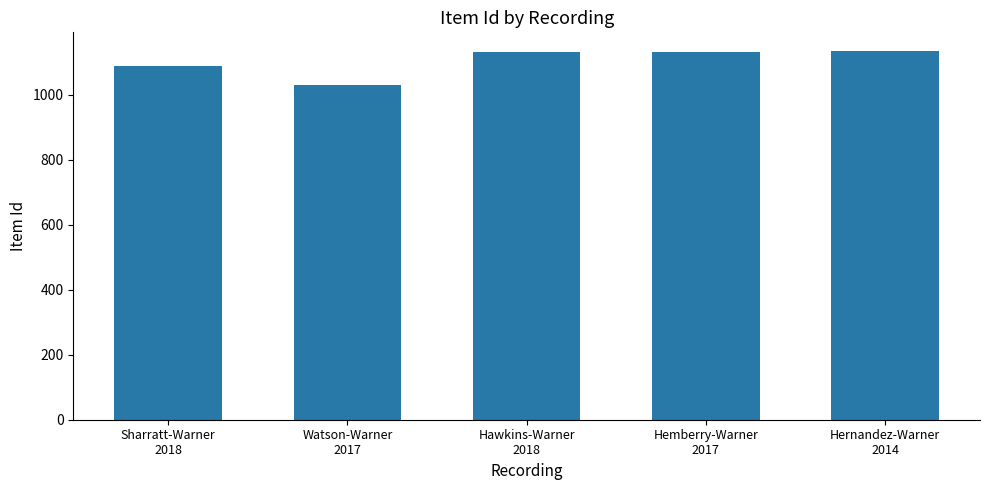

What is the value of the 3rd bar from the left?

1131